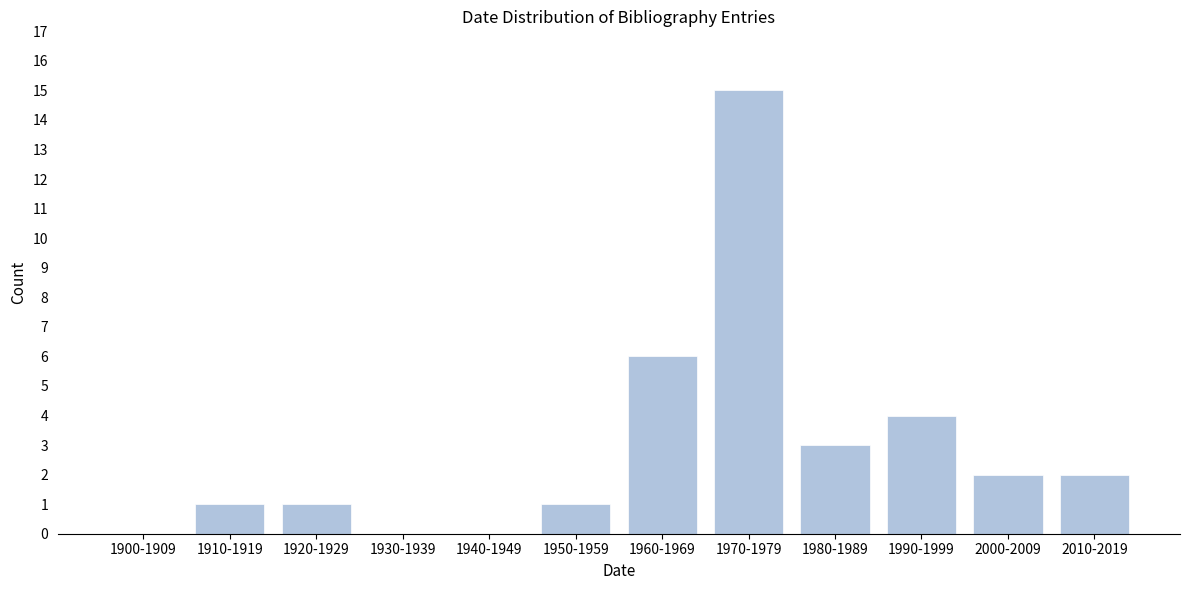

Reading right to left, list all the values displayed in this chart.

2010-2019=2	2000-2009=2	1990-1999=4	1980-1989=3	1970-1979=15	1960-1969=6	1950-1959=1	1940-1949=0	1930-1939=0	1920-1929=1	1910-1919=1	1900-1909=0